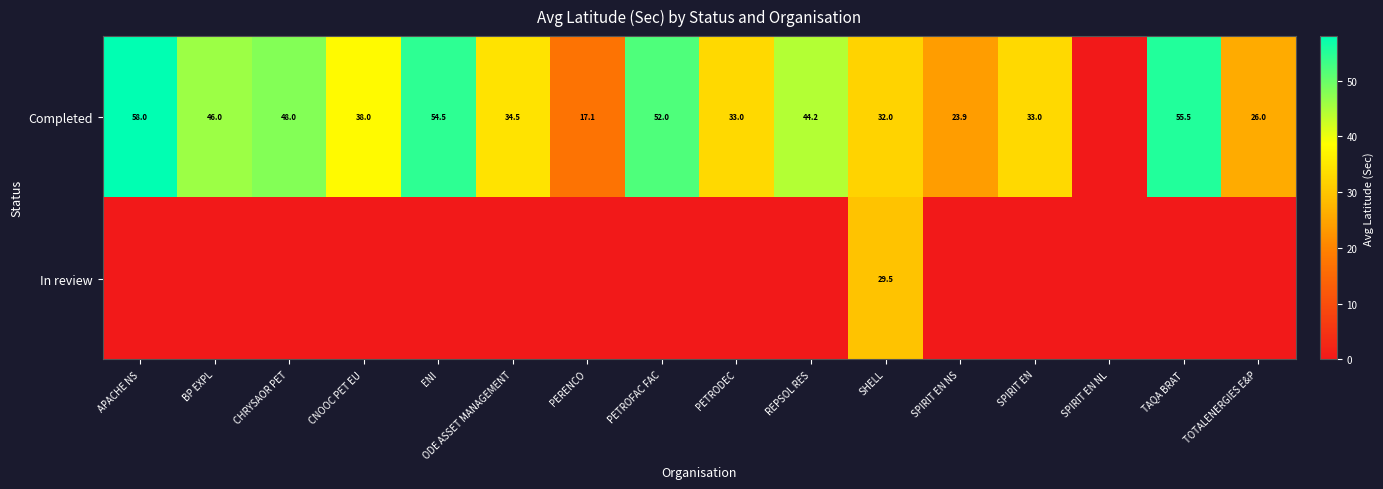

At how many categories does at least one series exceed 48?

4